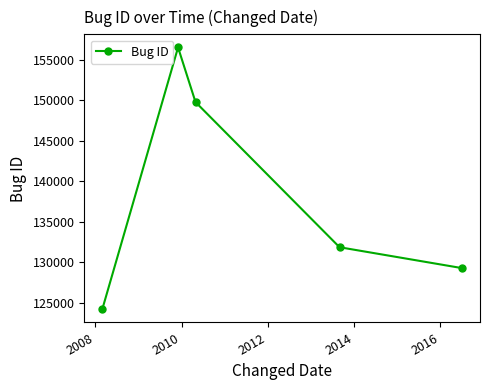

True or false: the data has more than 1 interior local peaks.

False